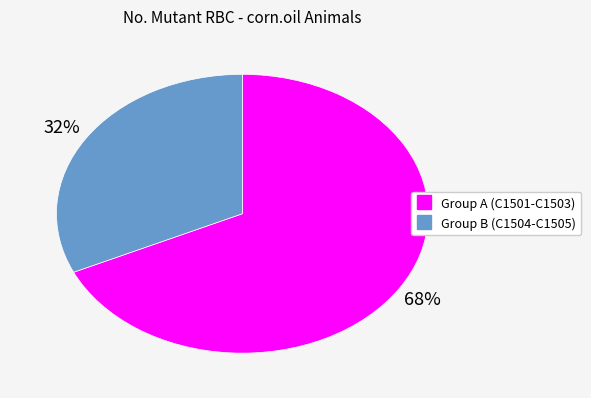

Is there any slice that represents more than half of the pie?

Yes